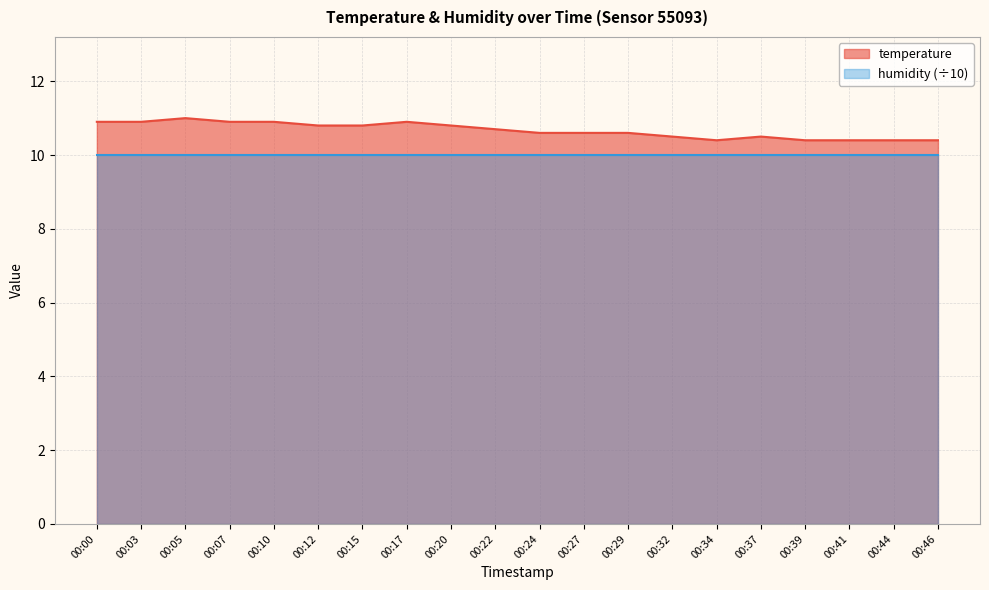

What is the greatest value displayed?

11.0